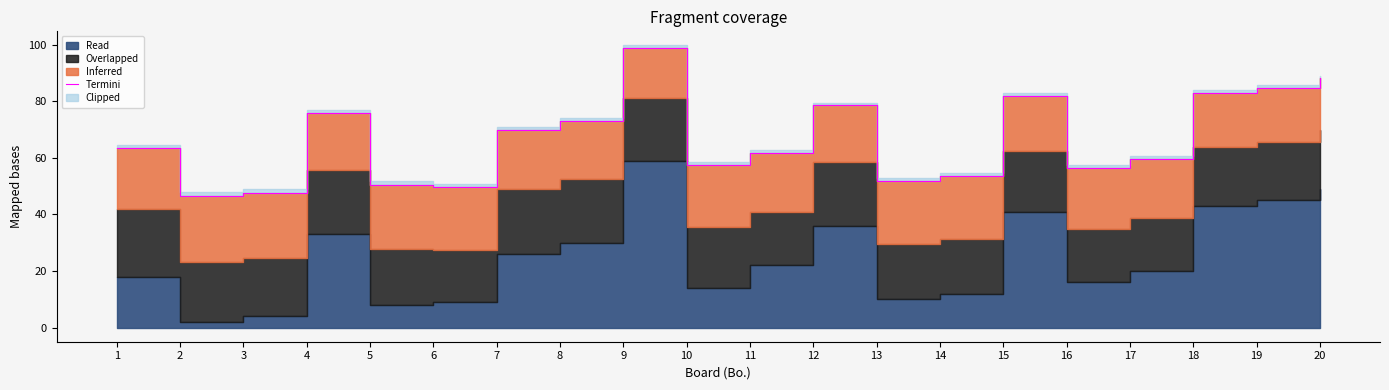

Between 12 and 2, which is larger?

12